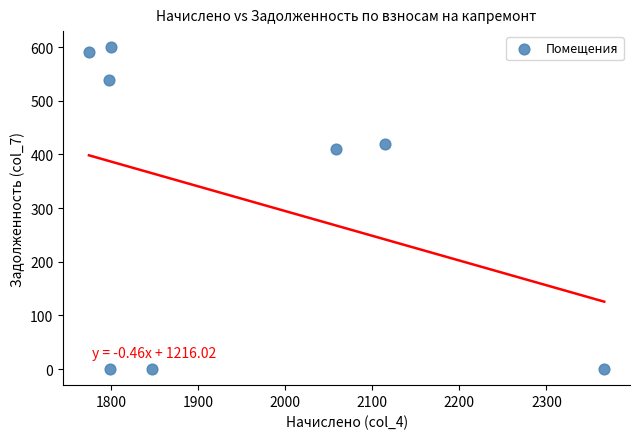

What is the average Y value?

320.1